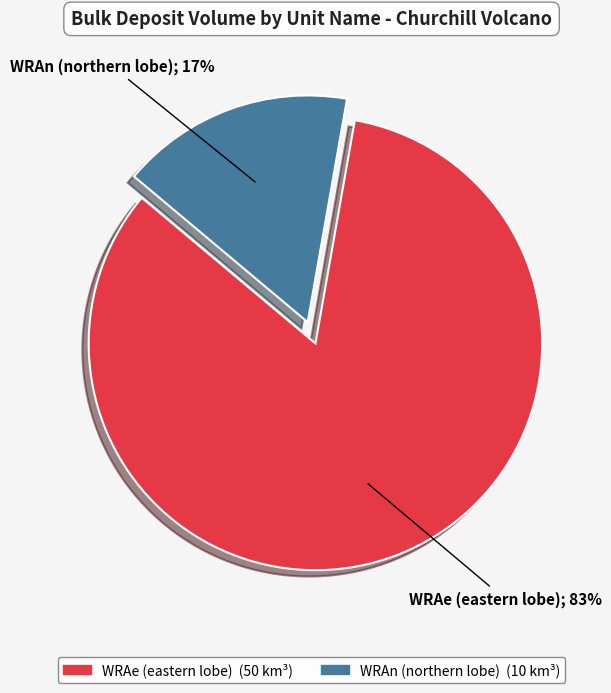

Does any single category account for the majority?

Yes